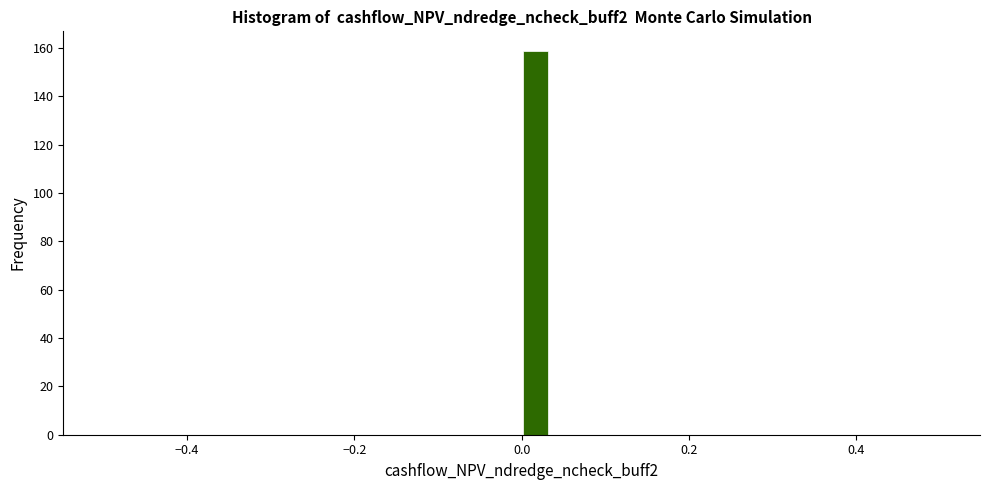

Around what value on the x-axis is the tallest bar? Give the approximate position of its centre, as read against the axis.

0.02